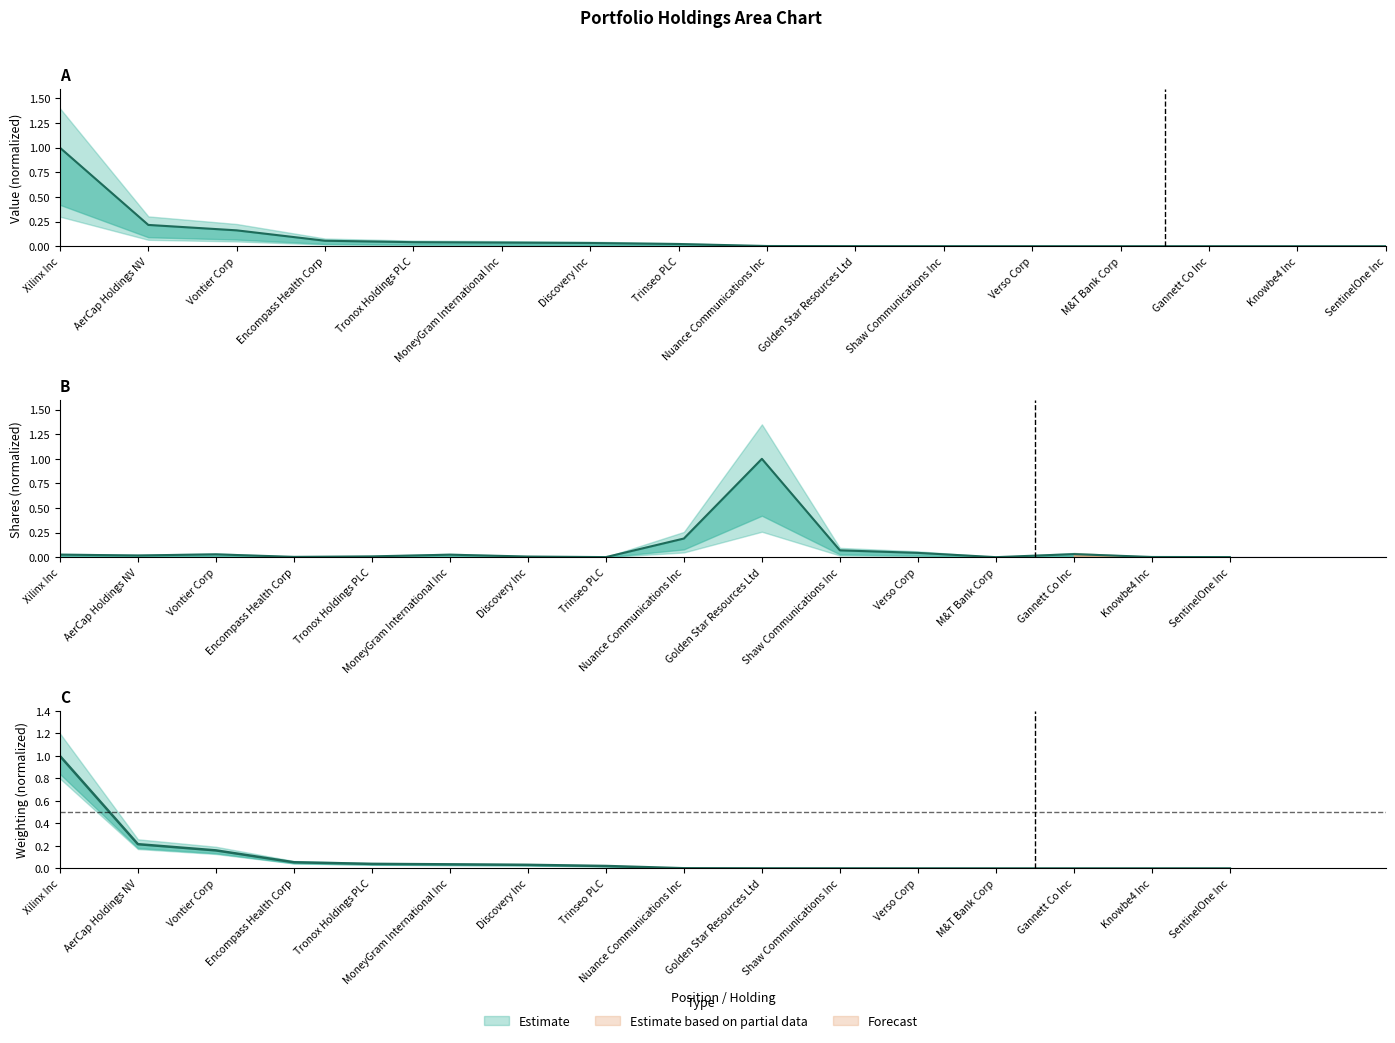

The Value (USD) series shows 0.0 at Nuance Communications Inc. True or false?

False